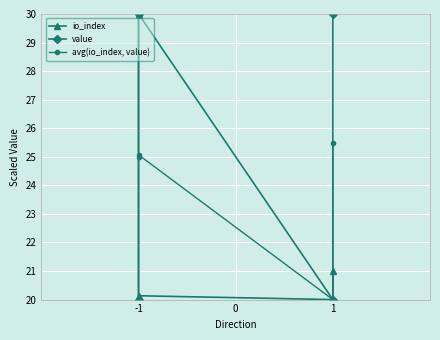

Where do avg(io_index, value) and io_index first cross each other?

-1 and -1